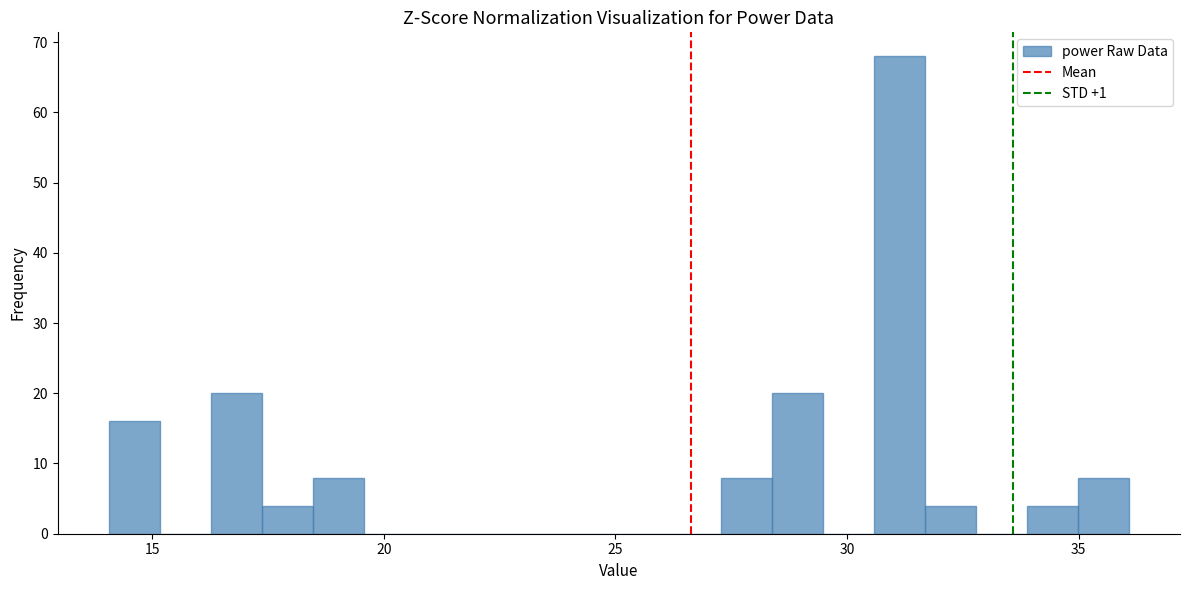

Read against the x-axis, roughly where is the centre of the tallest bar?

31.0